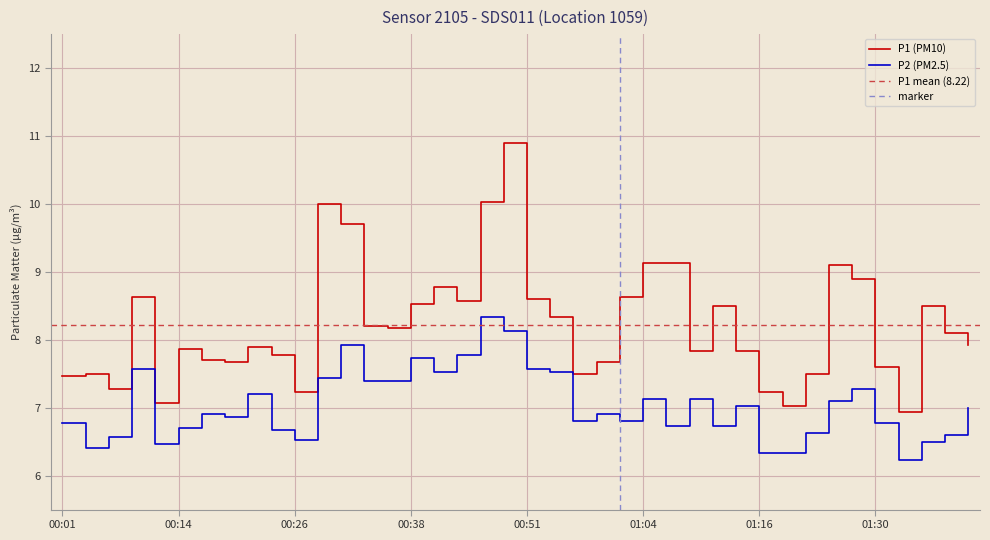

True or false: P2 and P1 cross at least once.

False